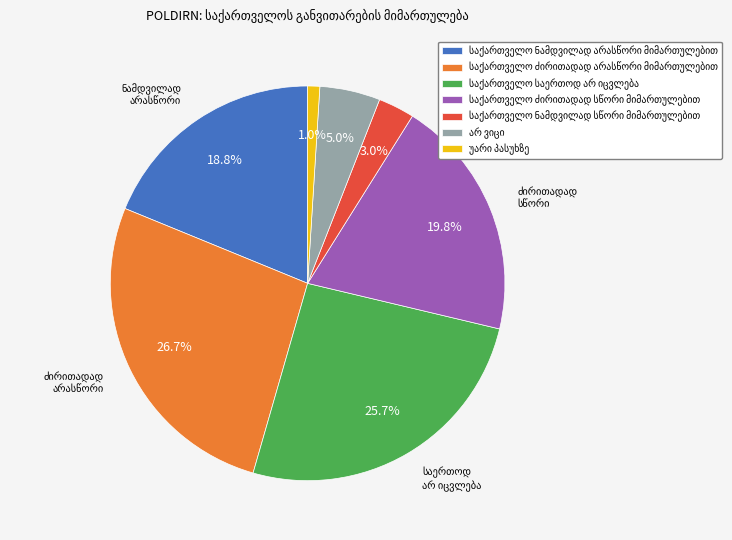

Is there any slice that represents more than half of the pie?

No